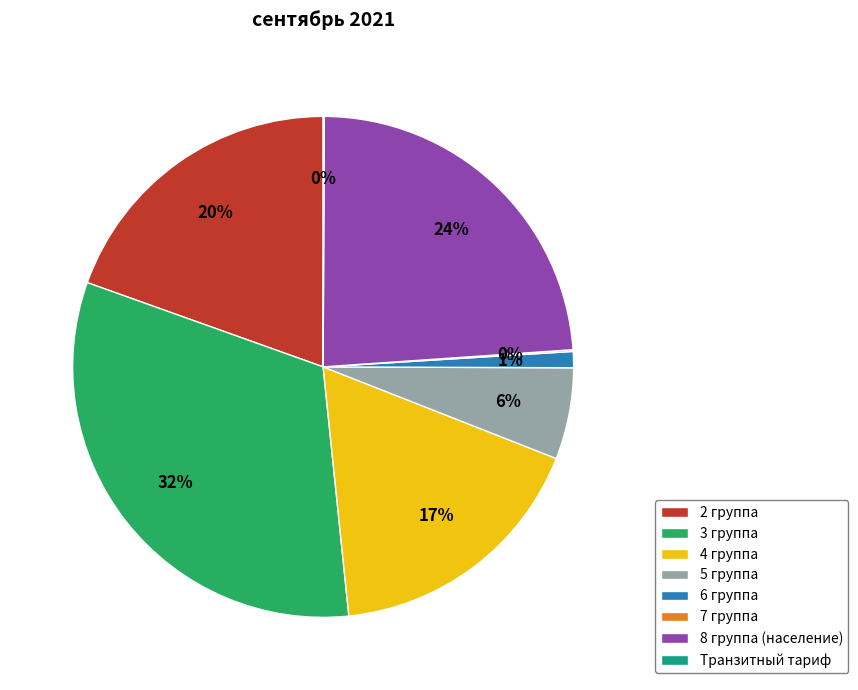

Does any single category account for the majority?

No